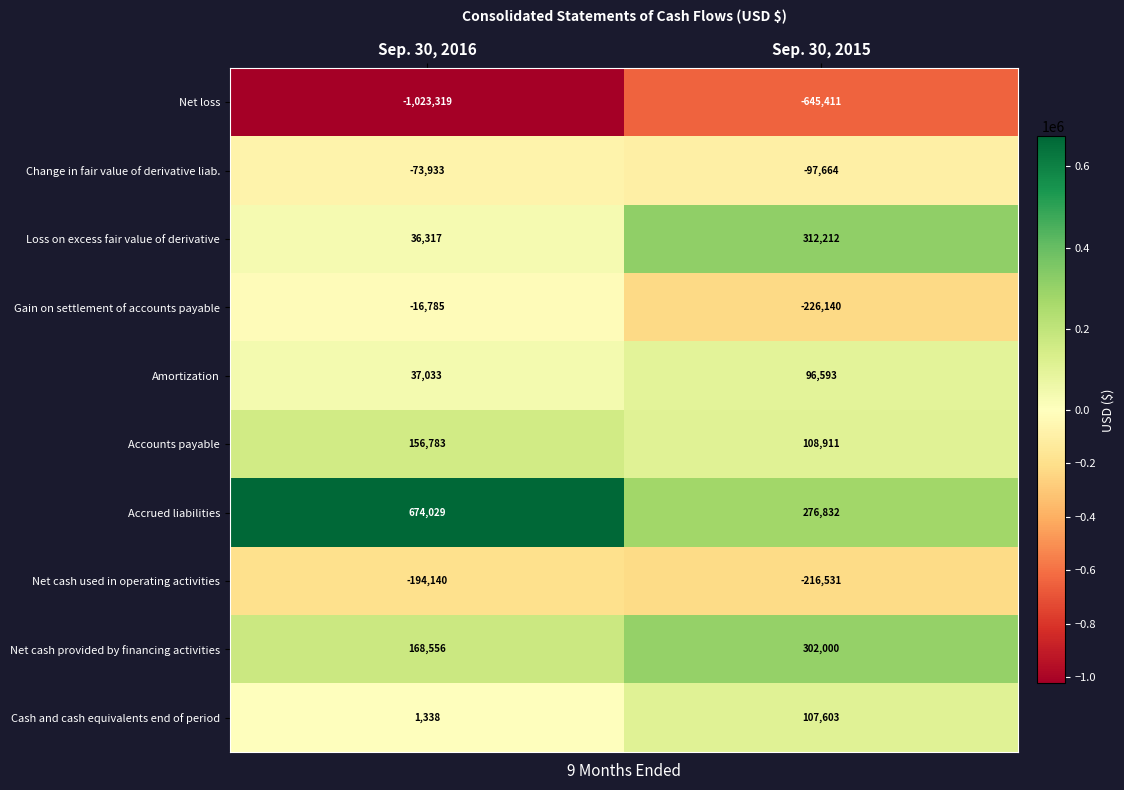

What is the average value of the Change in fair value of derivative liab. series?

-85798